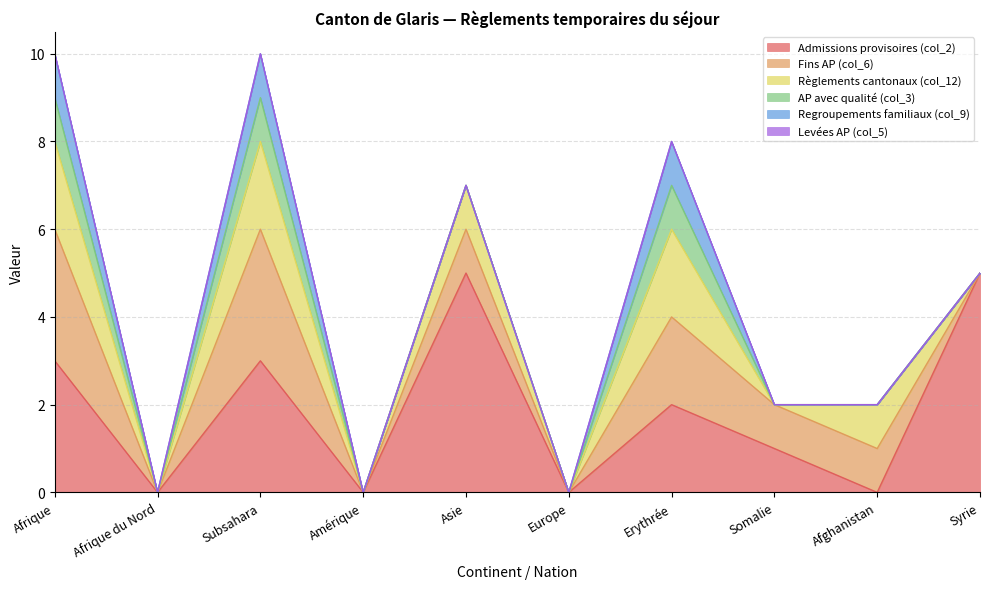

What is the label of the 4th point from the left?

Amérique